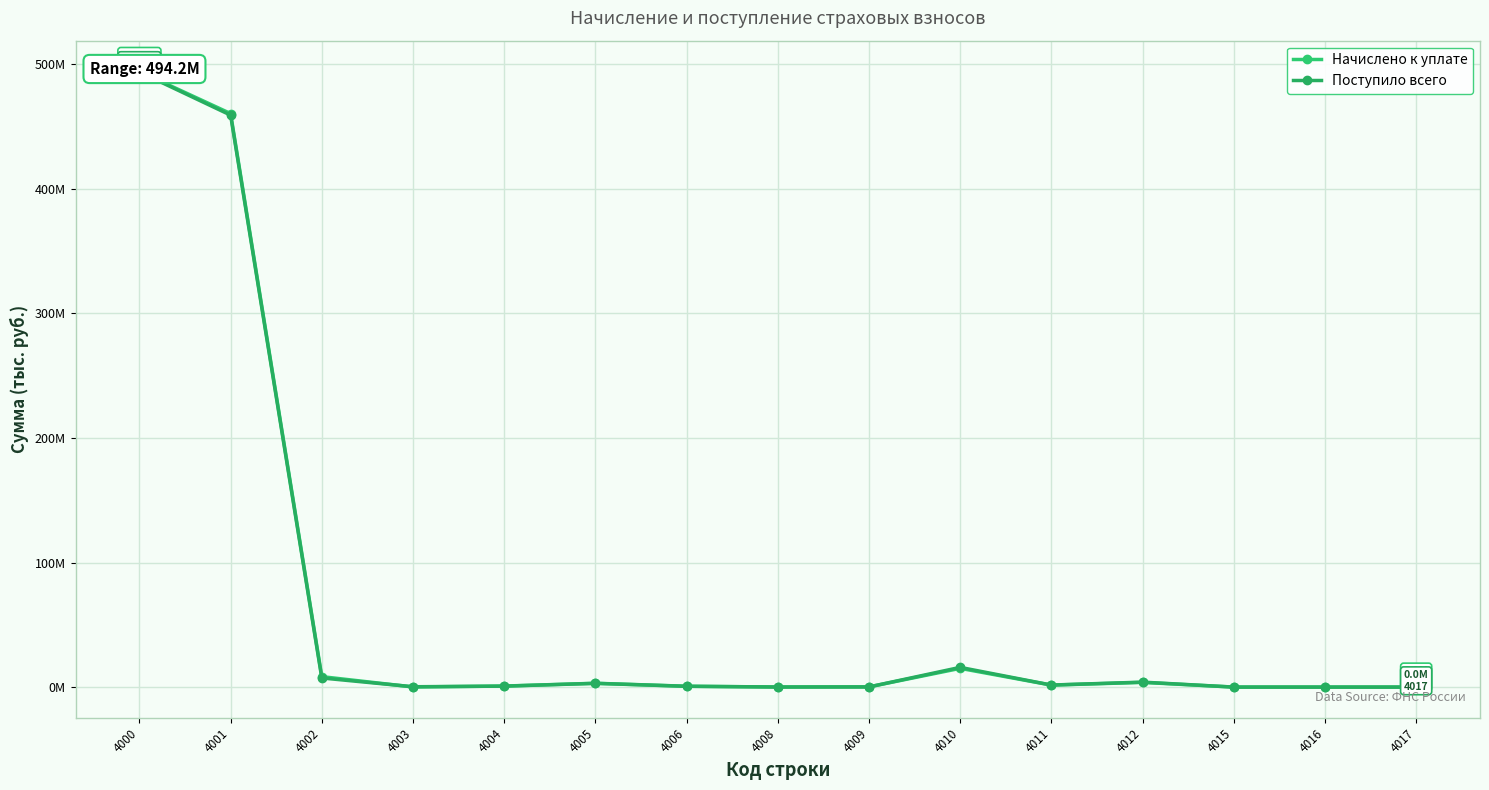

What is the difference between the second highest and second lowest values in the Начислено к уплате series?

460426909